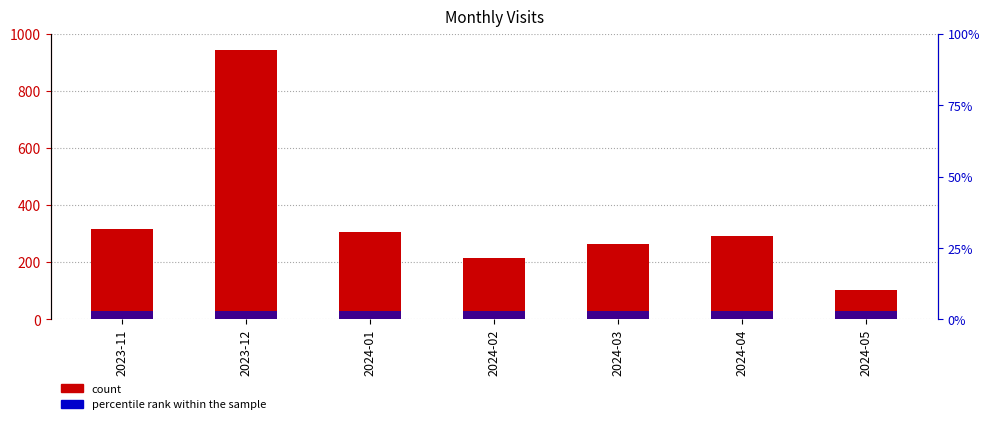

How many bars are there in total?

14